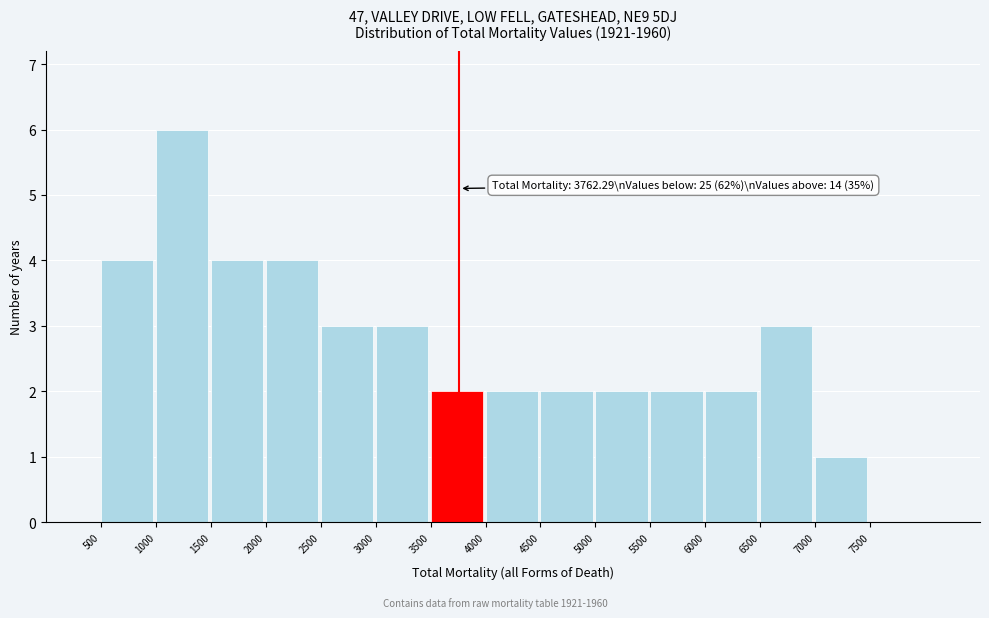

Which range on the x-axis has the tallest bar?

1000 to 1500